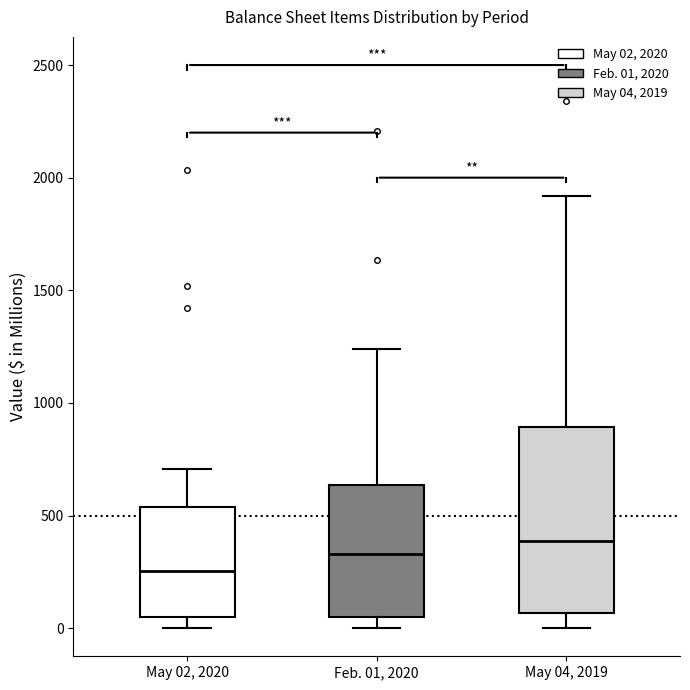

Reading left to right, transcribe this box plot: for each box, give where its median line is, the range the box spans, and where its two whiskers end, as read against the y-axis. The values are not printed on the chart, so give them approximately, as read against the axis.

May 02, 2020: median 250, box 50 to 550, whiskers 0 to 700
Feb. 01, 2020: median 350, box 50 to 650, whiskers 0 to 1250
May 04, 2019: median 400, box 50 to 900, whiskers 0 to 1900